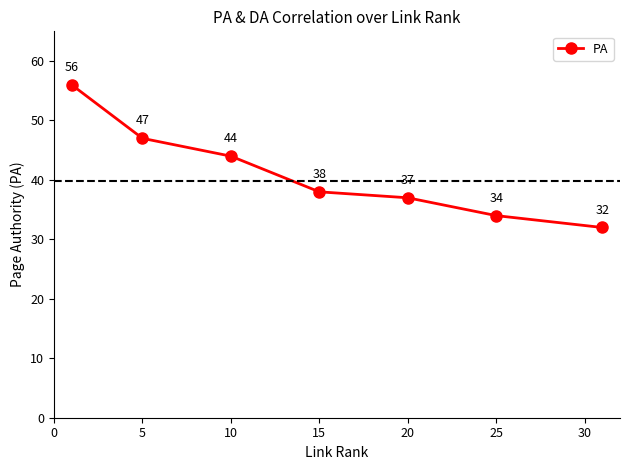

What is the value of the 1st point from the left?

56